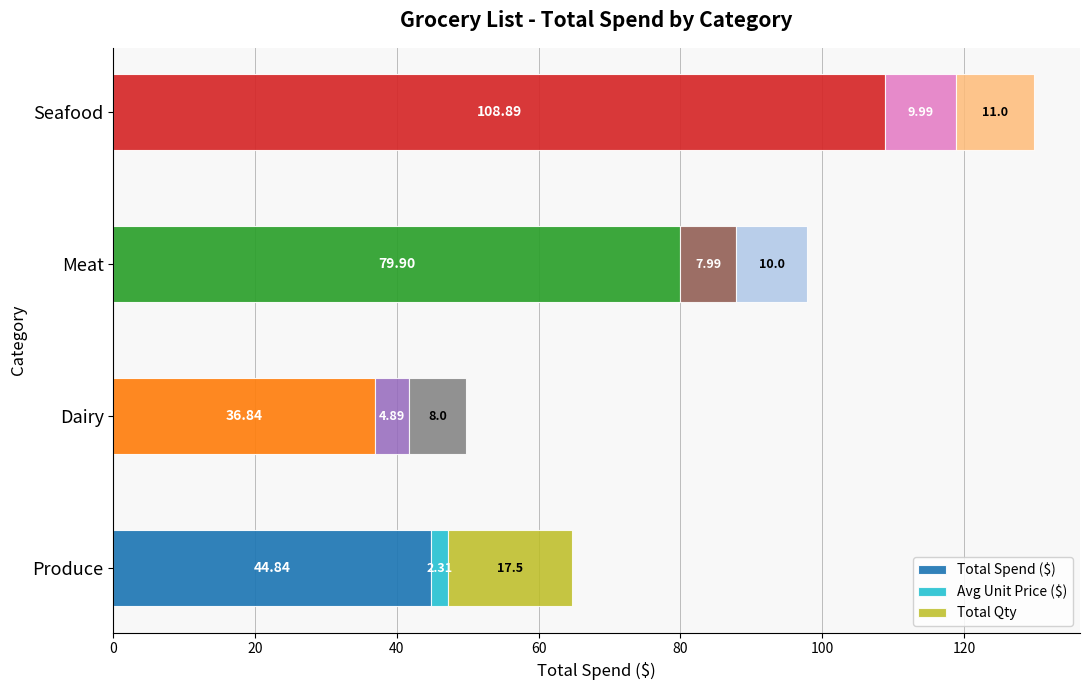

Which category has the highest value in the Total Spend ($) series?

Seafood